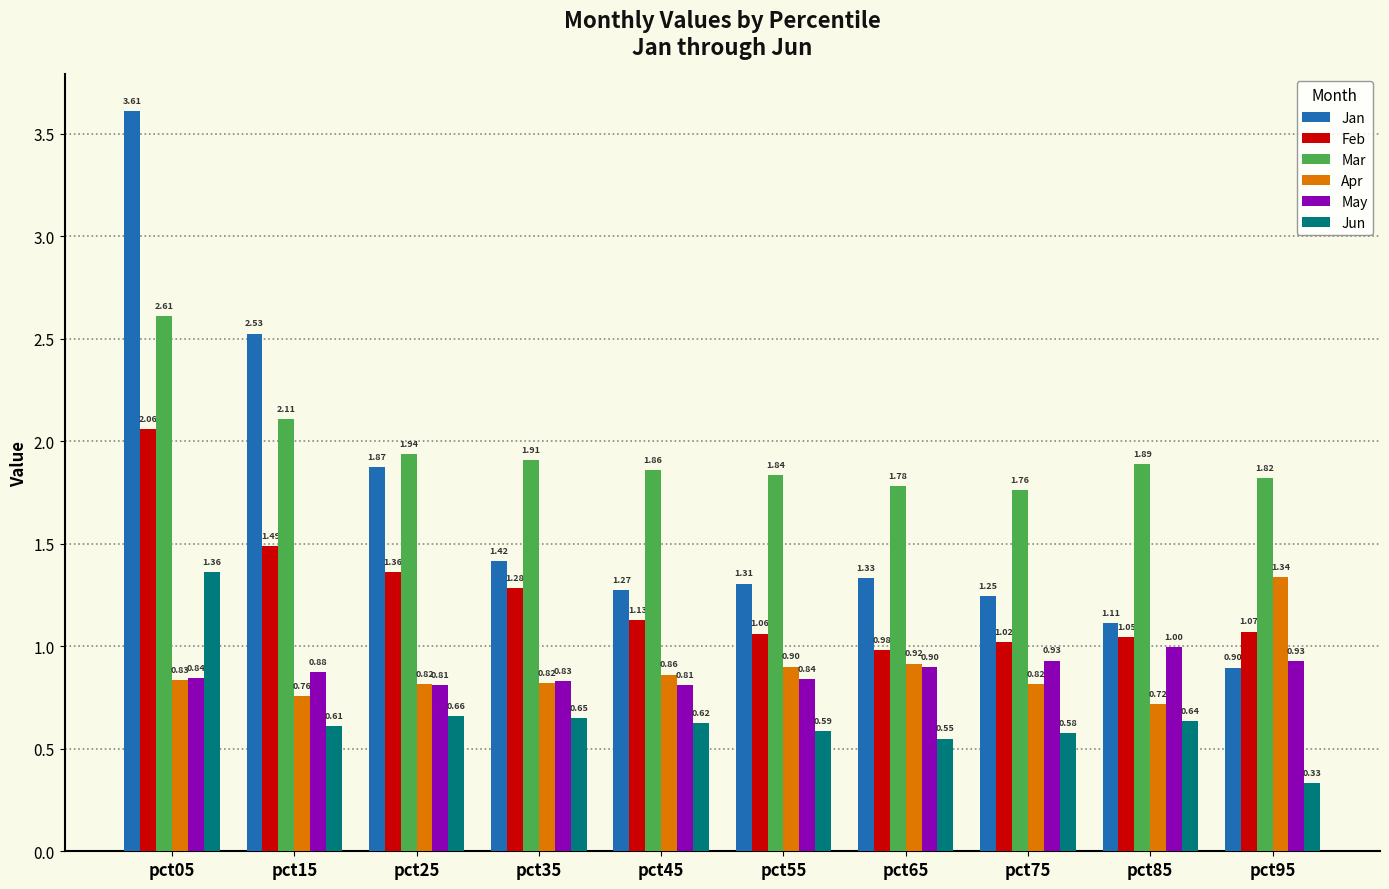

Which series changed the most between pct45 and pct75?

May